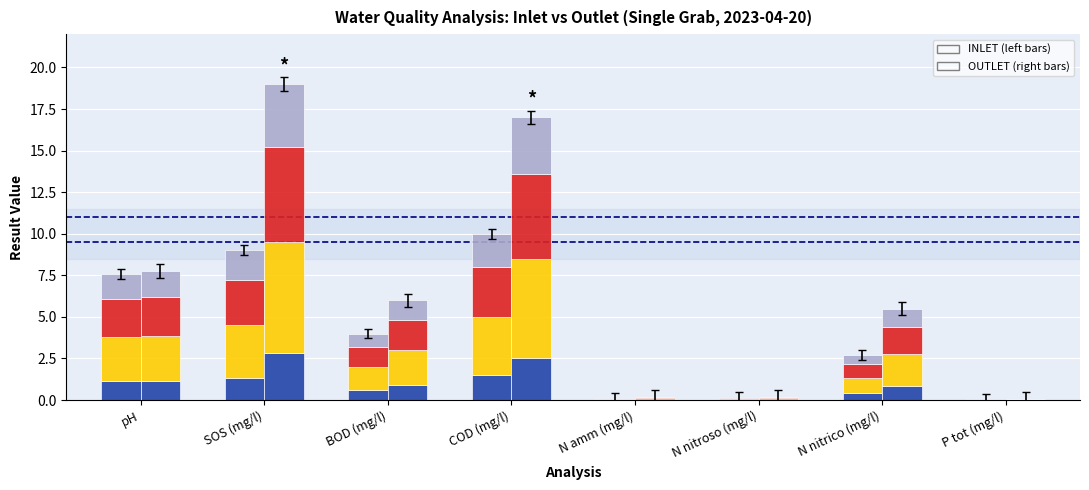

The value of INLET at N nitrico (mg/l) is 0.4. True or false?

True